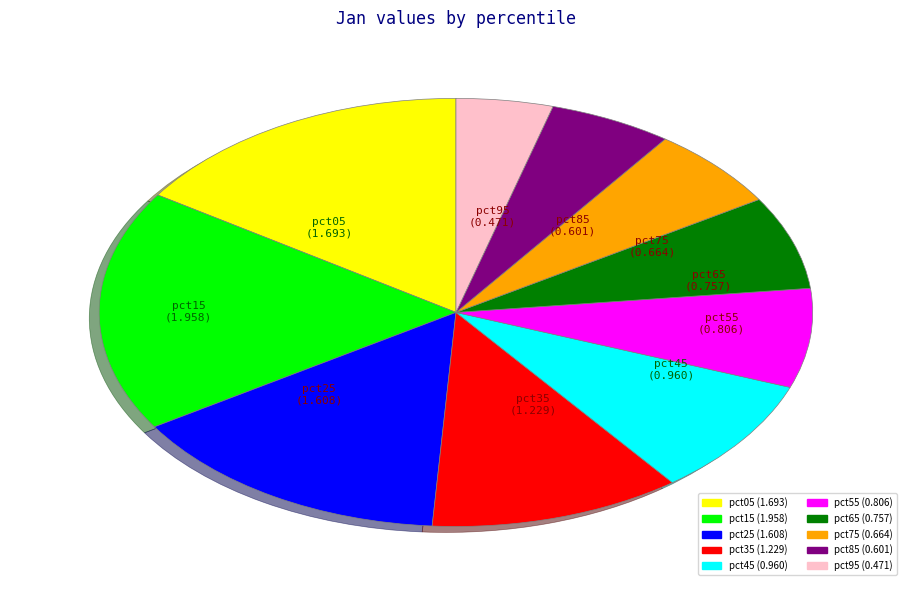

Does pct75 represent more than half of the total?

No